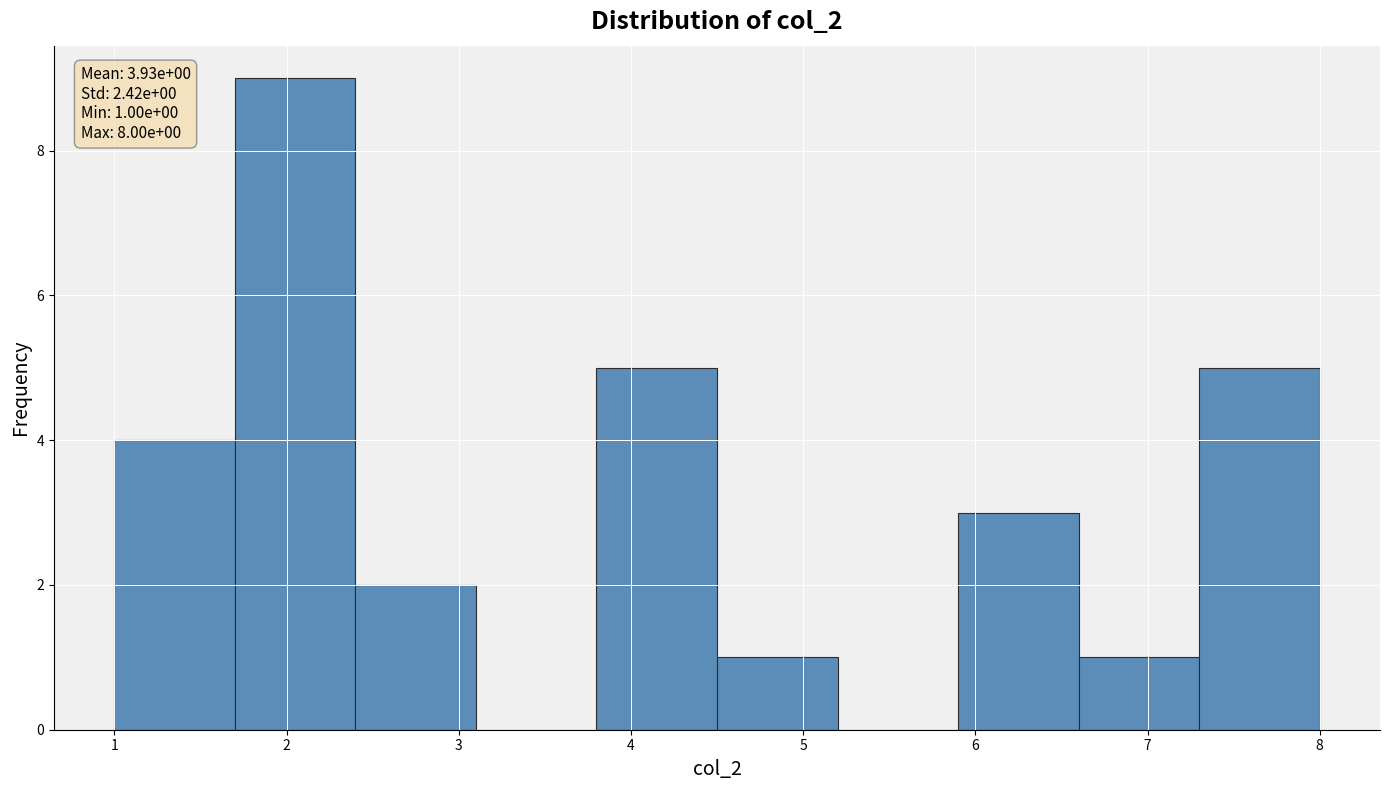

Over which range of the x-axis is the bar tallest?

1.7 to 2.4